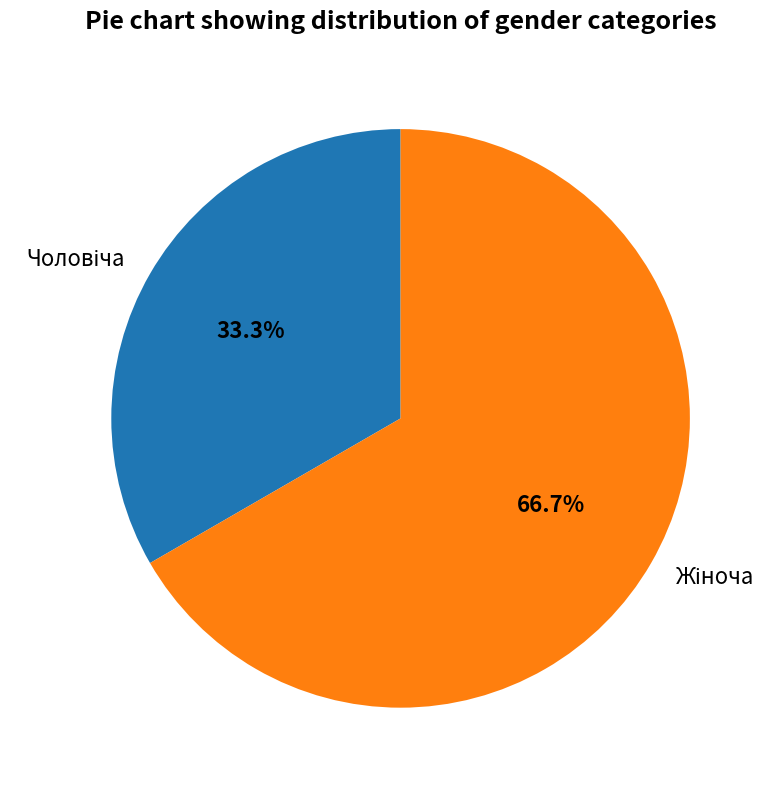

Is there any slice that represents more than half of the pie?

Yes